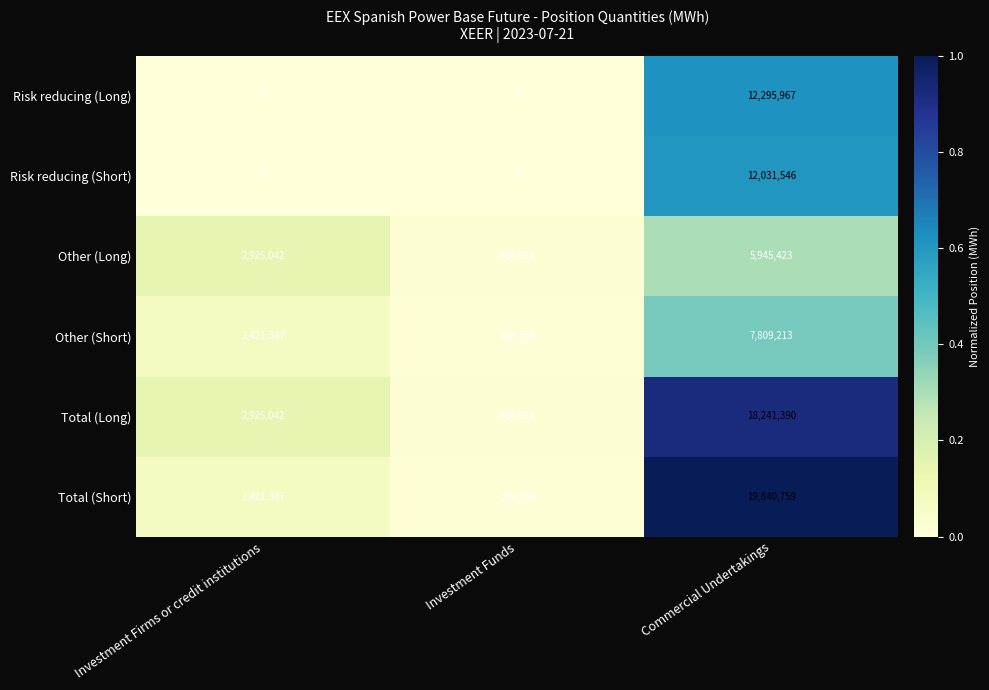

The Other (Long) series shows 404028 at Investment Funds. True or false?

True